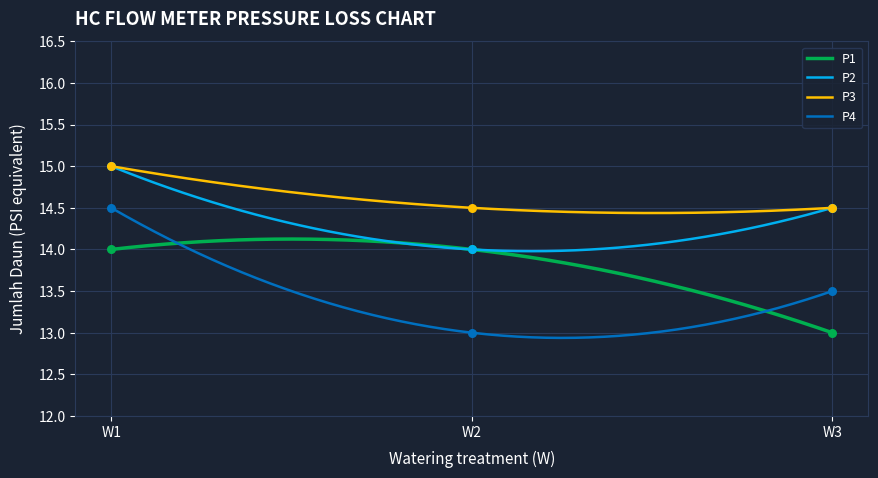

Which series has the largest Y range (max minus min)?

P4